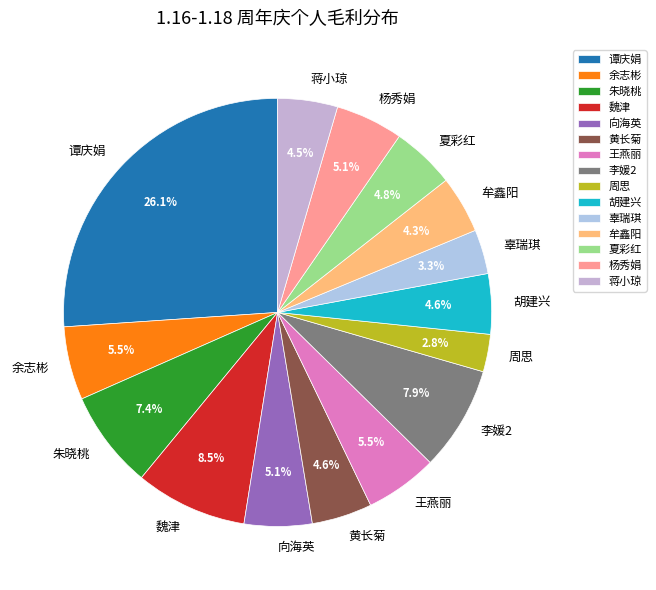

What is the ratio of the value at 辜瑞琪 to the value at 谭庆娟?

0.1